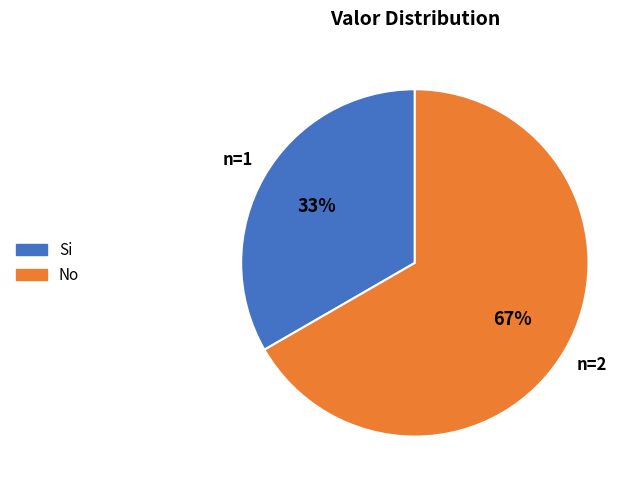

Approximately how many times larger is the value at Si compared to No?

0.5